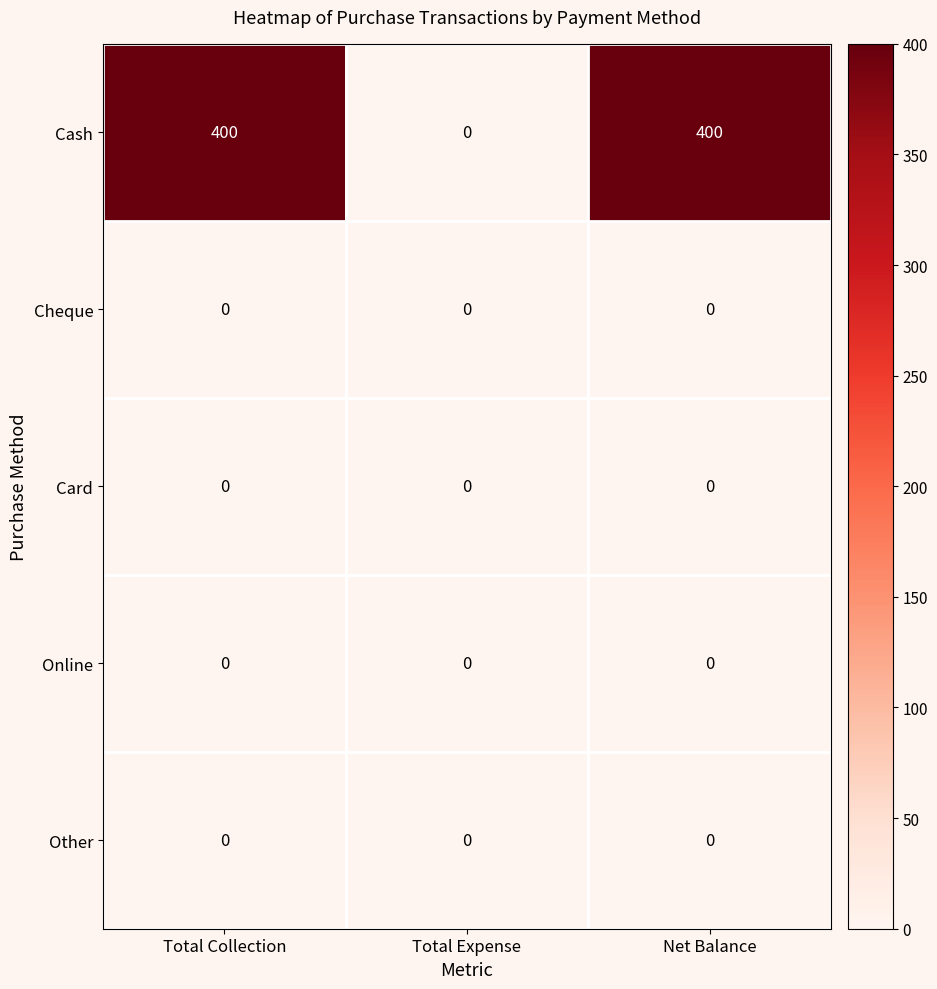

What is the maximum value shown in the chart?

400